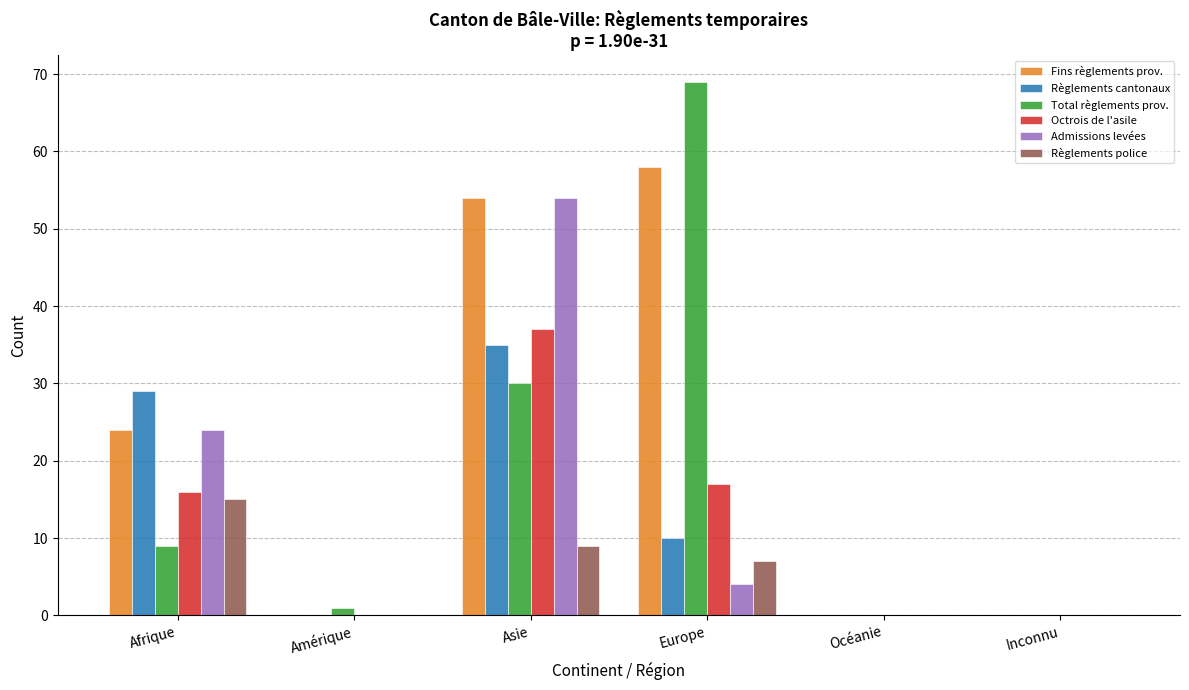

How many distinct data groups are displayed?

6